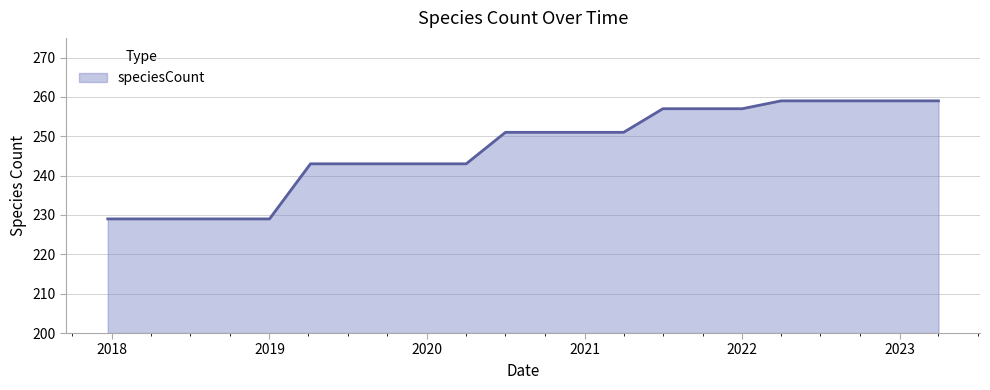

What is the difference between the maximum and minimum values?

30